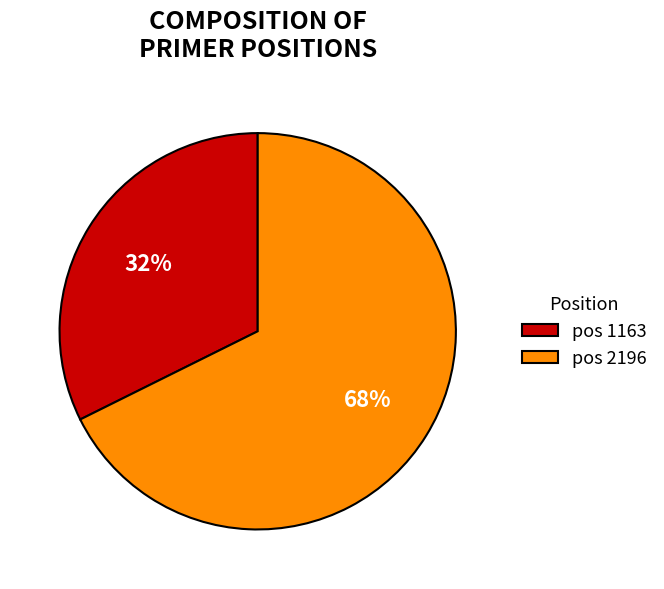

Is it true that pos 2196 is 68% of the pie?

True